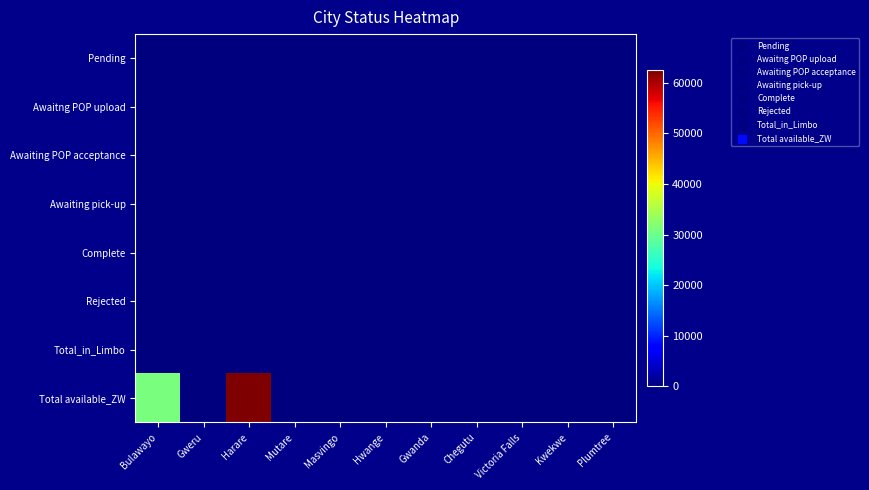

What is the spread (max minus min) of values at Harare?

62490.4